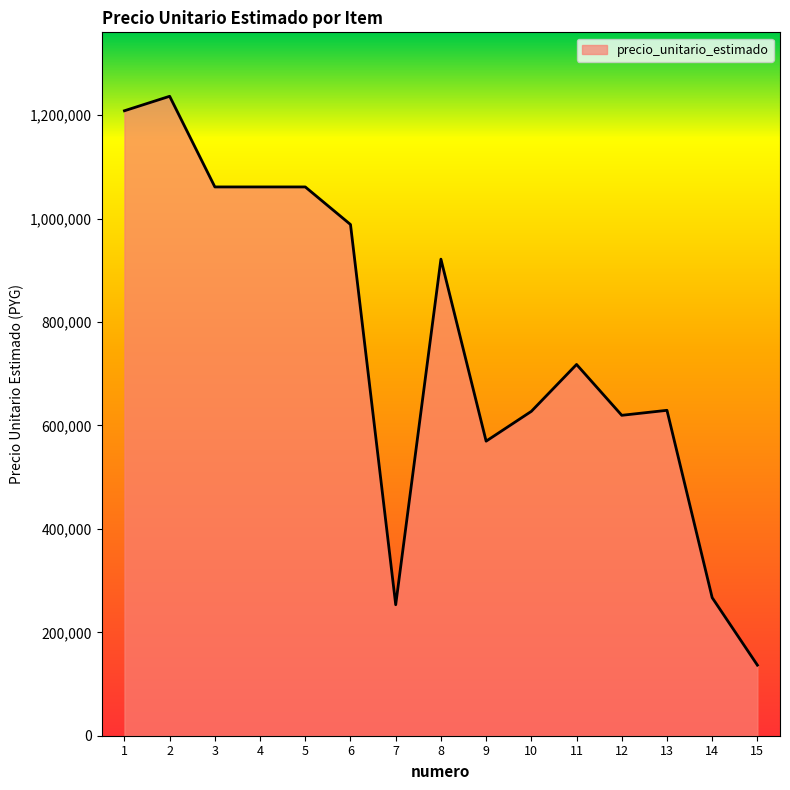

What is the difference between the maximum and minimum values?

1100167